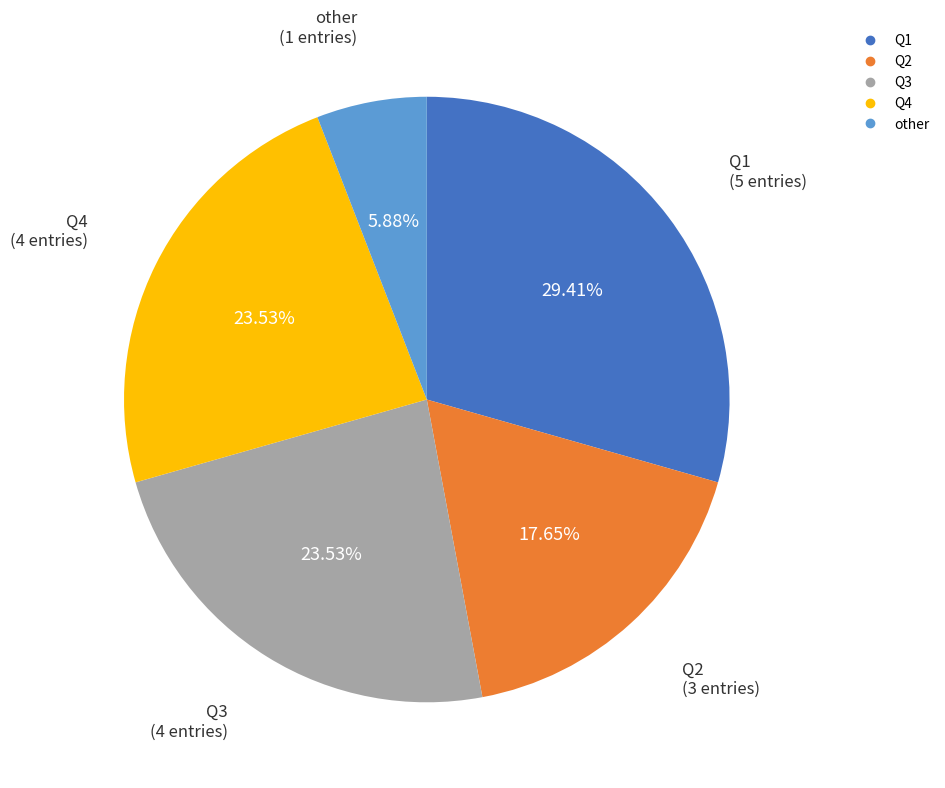

Combined, do Q2 and Q4 account for over 50%?

No